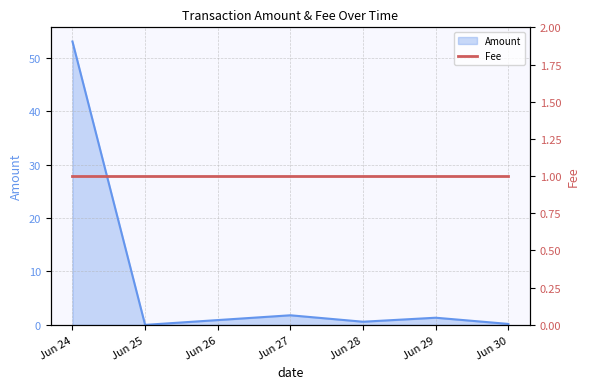

The Amount series shows 1.8 at Jun 27. True or false?

True